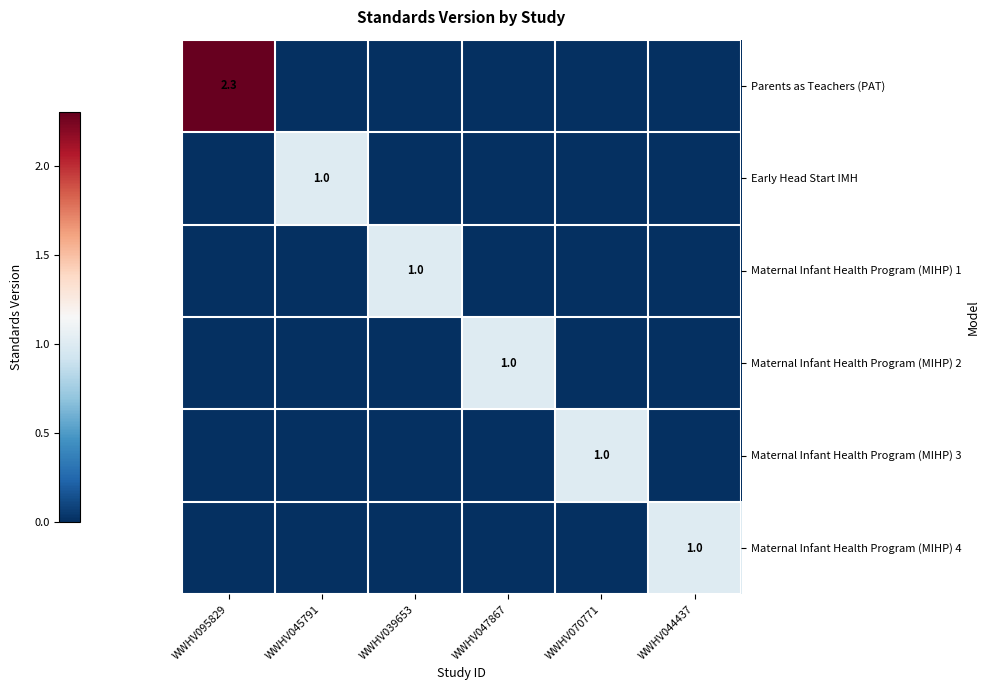

True or false: Maternal Infant Health Program (MIHP) 4 has a value of 0.0 at WWHV047867.

True